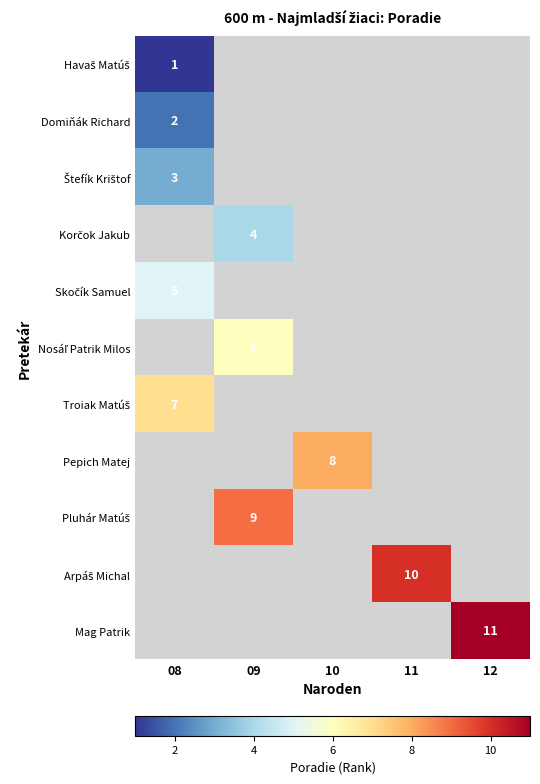

How many distinct data groups are displayed?

11